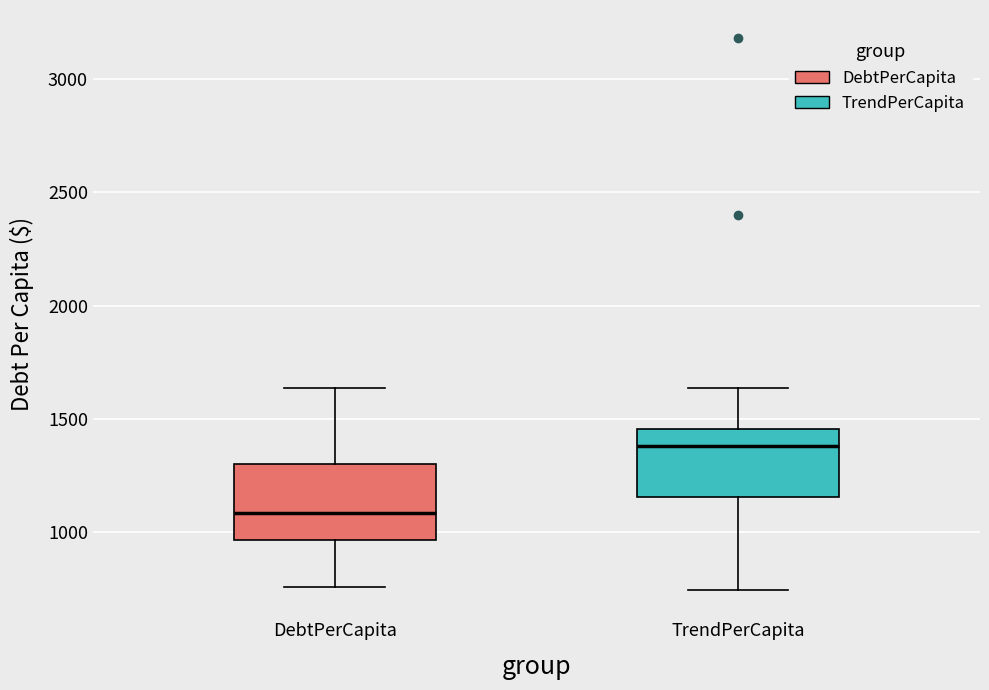

Where does the upper whisker of the box for TrendPerCapita end on the y-axis? The values are not printed on the chart, so give them approximately, as read against the axis.

1650